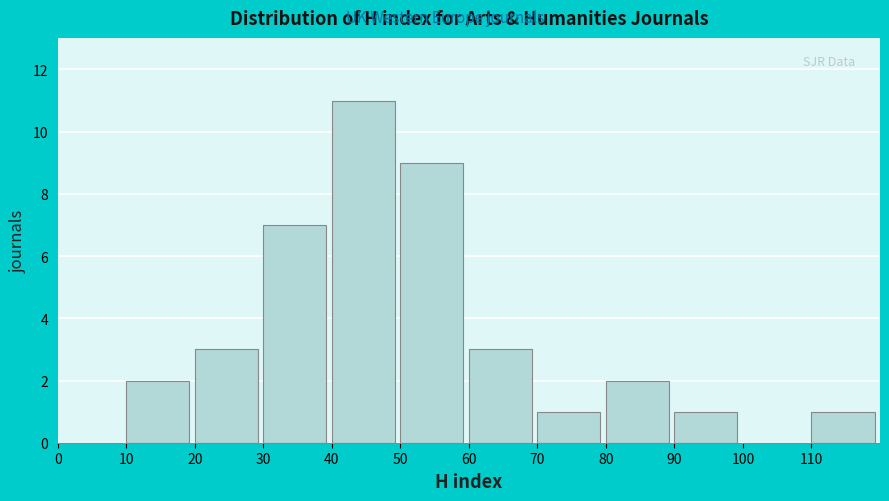

Over which range of the x-axis is the bar tallest?

40 to 50